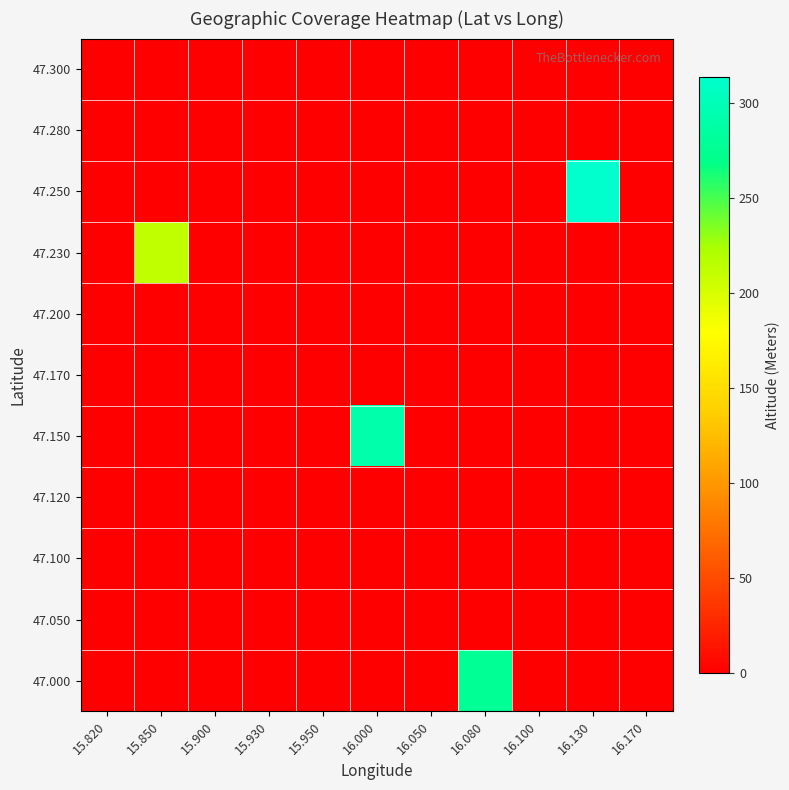

Reading left to right, extract all data points from this chart.

47.000: 15.820=0.0	15.850=0.0	15.900=0.0	15.930=0.0	15.950=0.0	16.000=0.0	16.050=0.0	16.080=276.0	16.100=0.0	16.130=0.0	16.170=0.0
47.050: 15.820=0.0	15.850=0.0	15.900=0.0	15.930=0.0	15.950=0.0	16.000=0.0	16.050=0.0	16.080=0.0	16.100=0.0	16.130=0.0	16.170=0.0
47.100: 15.820=0.0	15.850=0.0	15.900=0.0	15.930=0.0	15.950=0.0	16.000=0.0	16.050=0.0	16.080=0.0	16.100=0.0	16.130=0.0	16.170=0.0
47.120: 15.820=0.0	15.850=0.0	15.900=0.0	15.930=0.0	15.950=0.0	16.000=0.0	16.050=0.0	16.080=0.0	16.100=0.0	16.130=0.0	16.170=0.0
47.150: 15.820=0.0	15.850=0.0	15.900=0.0	15.930=0.0	15.950=0.0	16.000=291.0	16.050=0.0	16.080=0.0	16.100=0.0	16.130=0.0	16.170=0.0
47.170: 15.820=0.0	15.850=0.0	15.900=0.0	15.930=0.0	15.950=0.0	16.000=0.0	16.050=0.0	16.080=0.0	16.100=0.0	16.130=0.0	16.170=0.0
47.200: 15.820=0.0	15.850=0.0	15.900=0.0	15.930=0.0	15.950=0.0	16.000=0.0	16.050=0.0	16.080=0.0	16.100=0.0	16.130=0.0	16.170=0.0
47.230: 15.820=0.0	15.850=212.5	15.900=0.0	15.930=0.0	15.950=0.0	16.000=0.0	16.050=0.0	16.080=0.0	16.100=0.0	16.130=0.0	16.170=0.0
47.250: 15.820=0.0	15.850=0.0	15.900=0.0	15.930=0.0	15.950=0.0	16.000=0.0	16.050=0.0	16.080=0.0	16.100=0.0	16.130=314.0	16.170=0.0
47.280: 15.820=0.0	15.850=0.0	15.900=0.0	15.930=0.0	15.950=0.0	16.000=0.0	16.050=0.0	16.080=0.0	16.100=0.0	16.130=0.0	16.170=0.0
47.300: 15.820=0.0	15.850=0.0	15.900=0.0	15.930=0.0	15.950=0.0	16.000=0.0	16.050=0.0	16.080=0.0	16.100=0.0	16.130=0.0	16.170=0.0